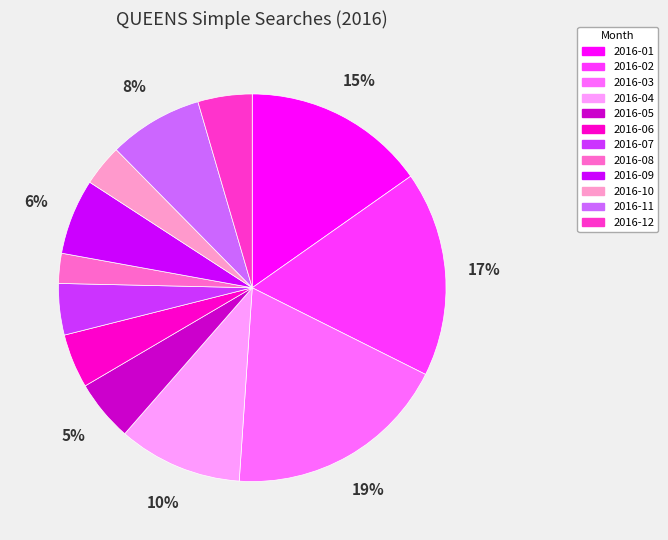

Which category has the smallest portion of the pie?

2016-08